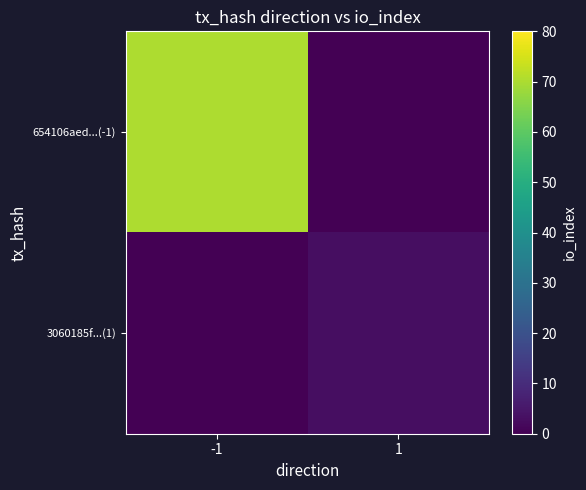

Count the number of categories in the chart.

2